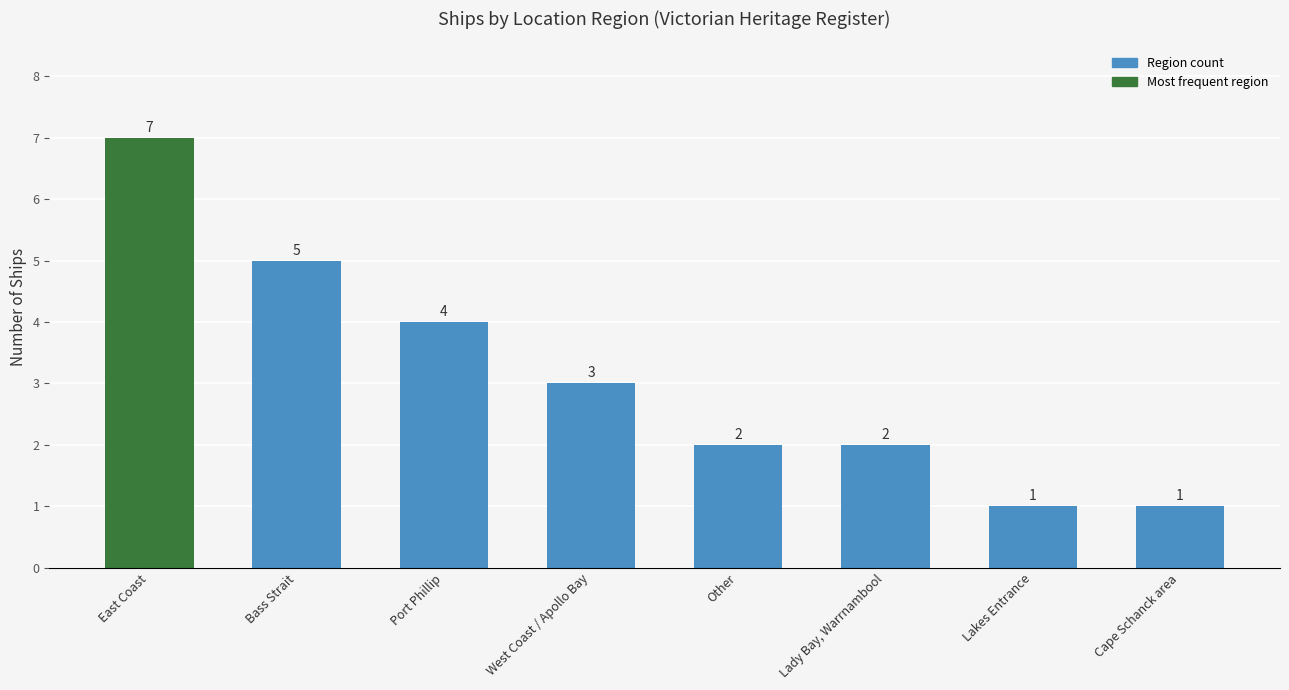

Approximately how many times larger is the value at East Coast compared to Cape Schanck area?

7.0